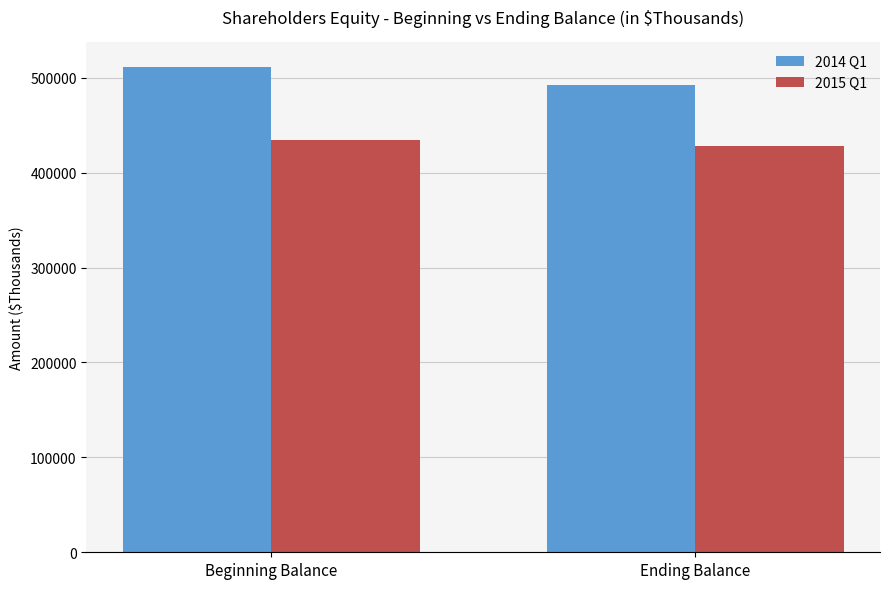

How many bars are there in total?

4